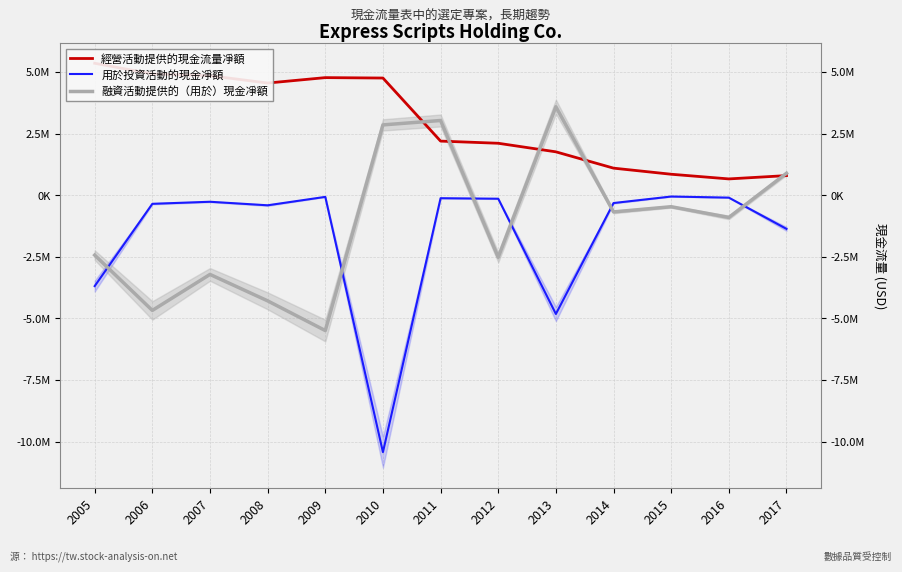

What is the difference between the highest and lowest values at 2009?

10263700